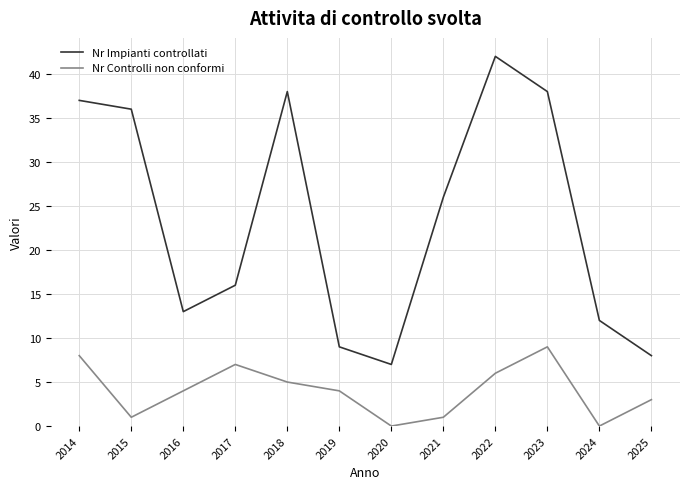

What is the sum of all Nr Impianti controllati values?

282